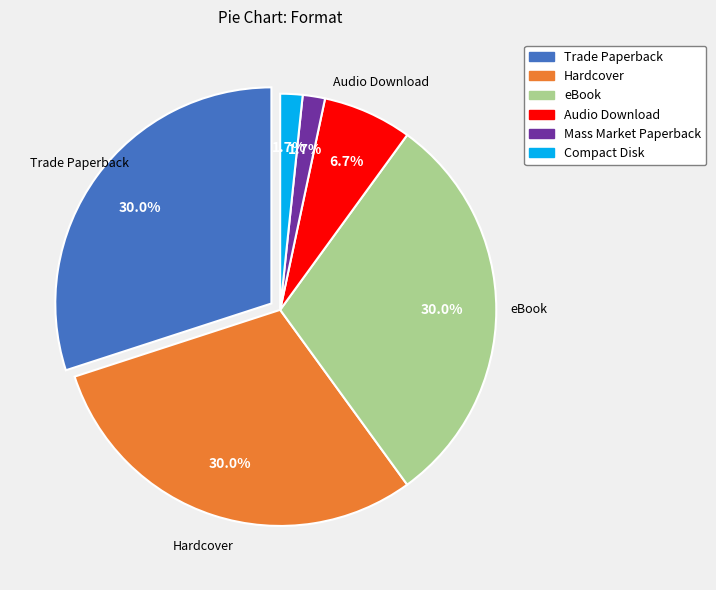

What percentage do Audio Download and Trade Paperback together represent?

36.7%